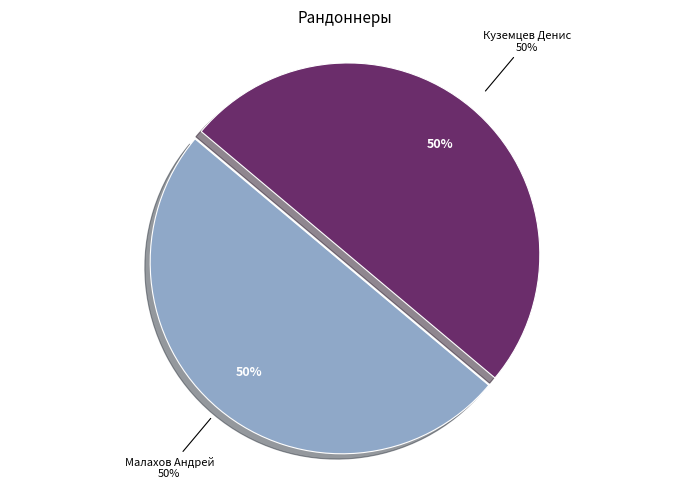

Is it true that Малахов Андрей is 50% of the pie?

True